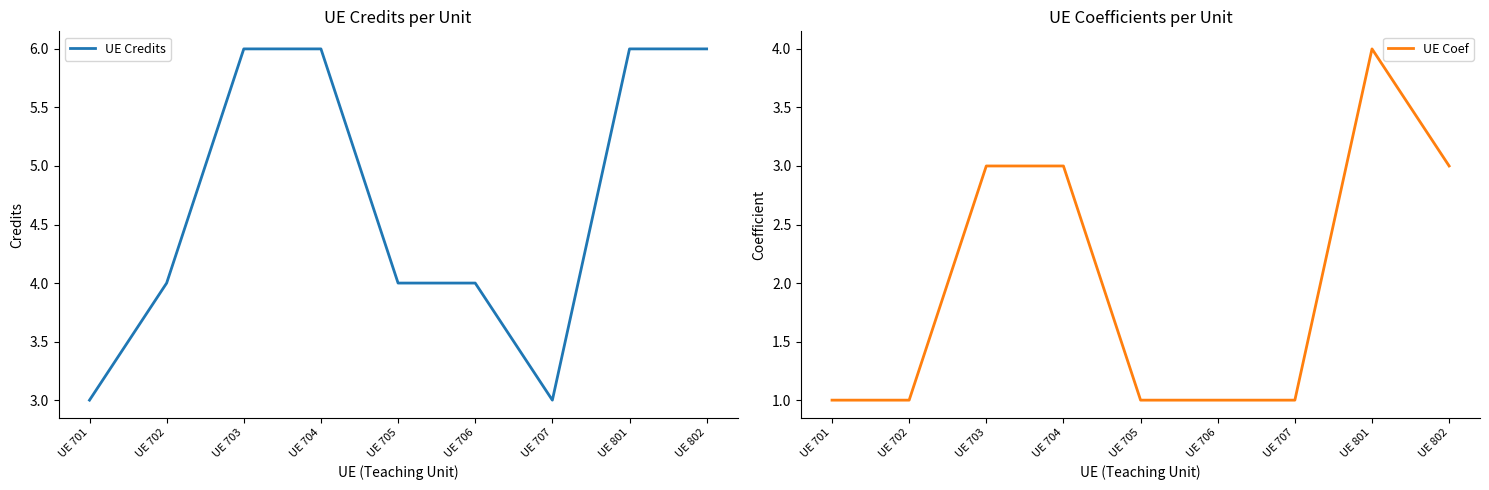

Which category has the lowest value in the UE Coef series?

UE 701